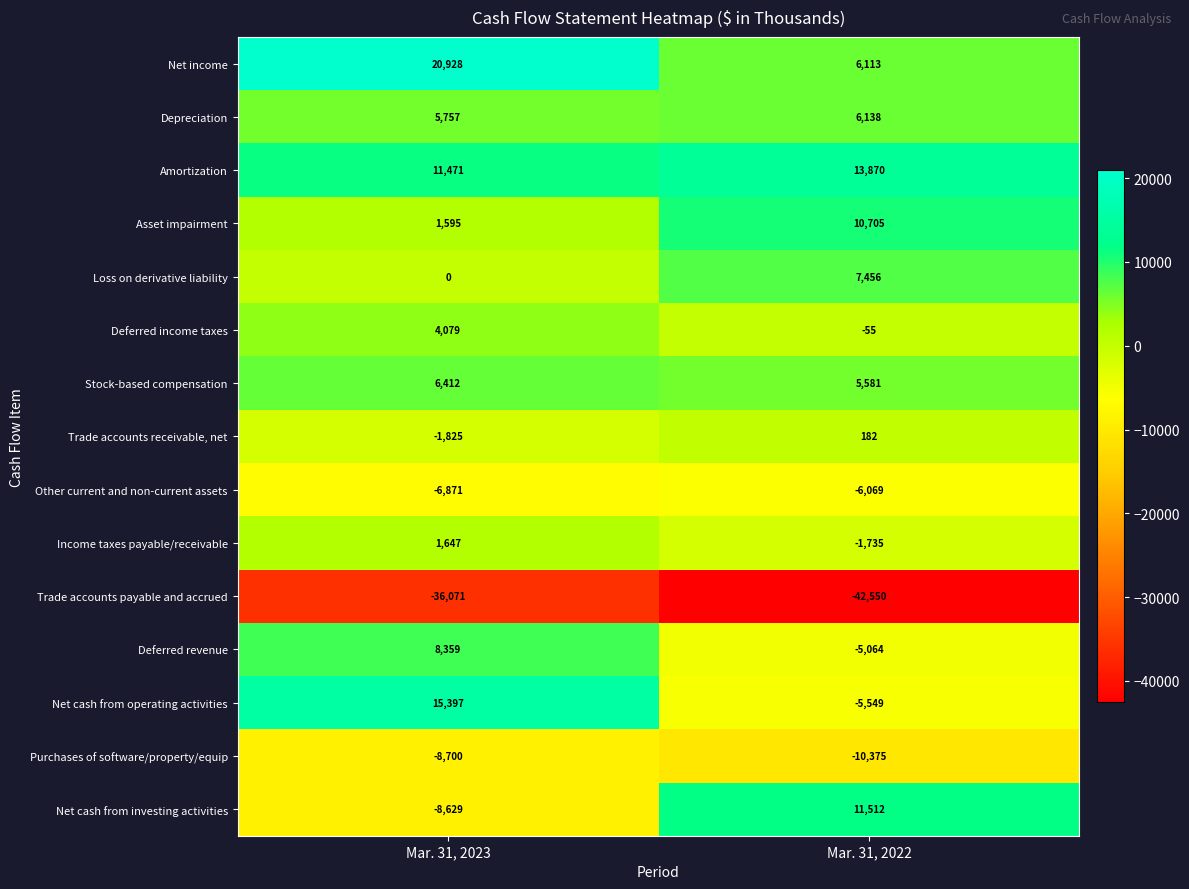

True or false: Net cash from operating activities has a value of 7399 at Mar. 31, 2023.

False